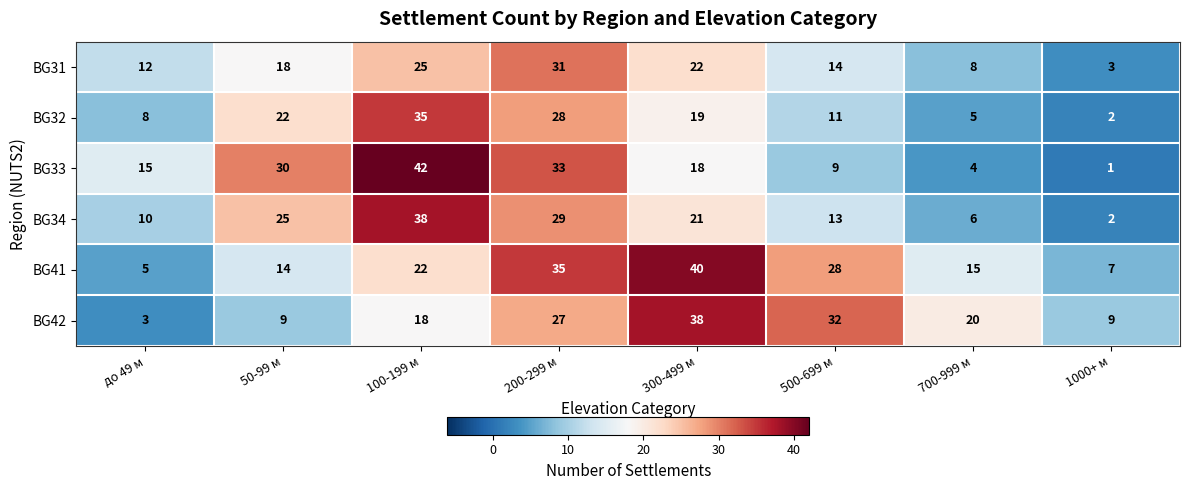

At which label is BG42 closest to 20?

700-999 м